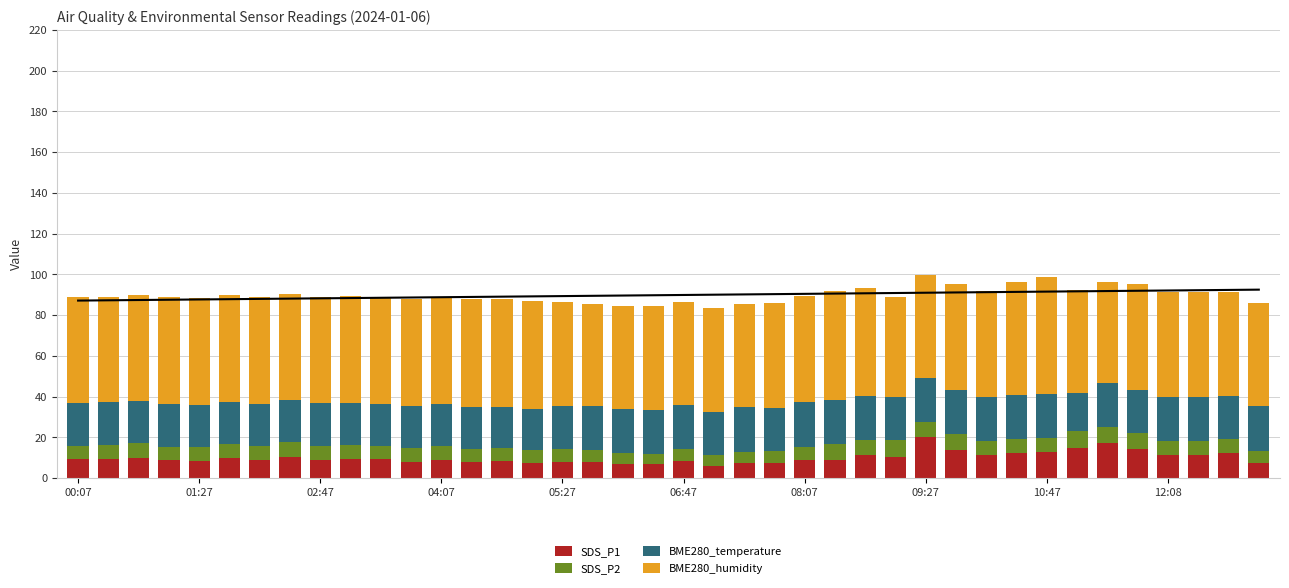

What is the greatest value displayed?

57.6